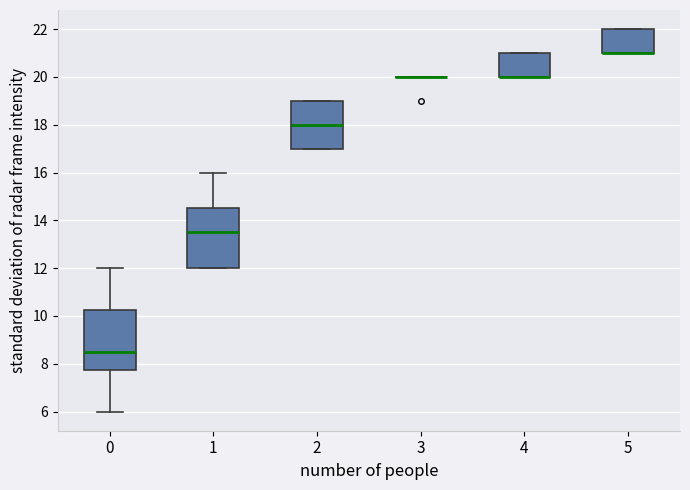

Where is the upper edge of the box at x = 5 on the y-axis? The values are not printed on the chart, so give them approximately, as read against the axis.

22.0